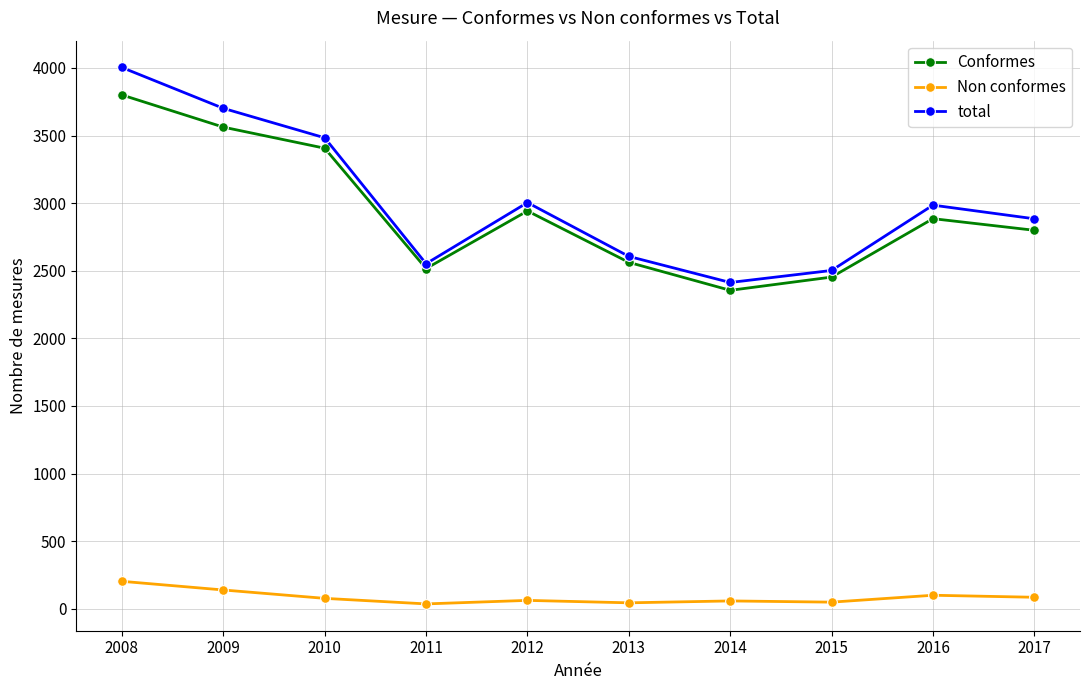

What is the sum of all total values?

30133